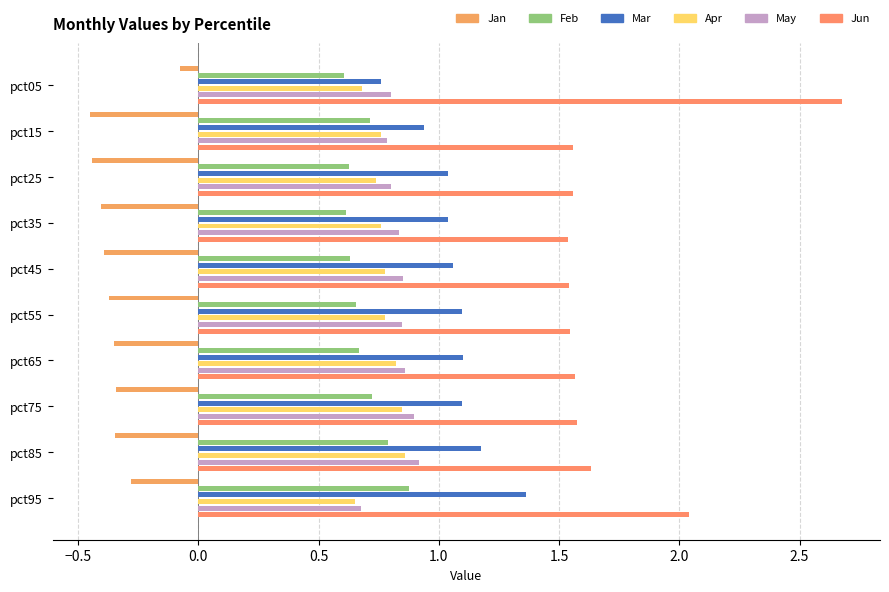

What are all the series names shown in the legend?

Jan, Feb, Mar, Apr, May, Jun